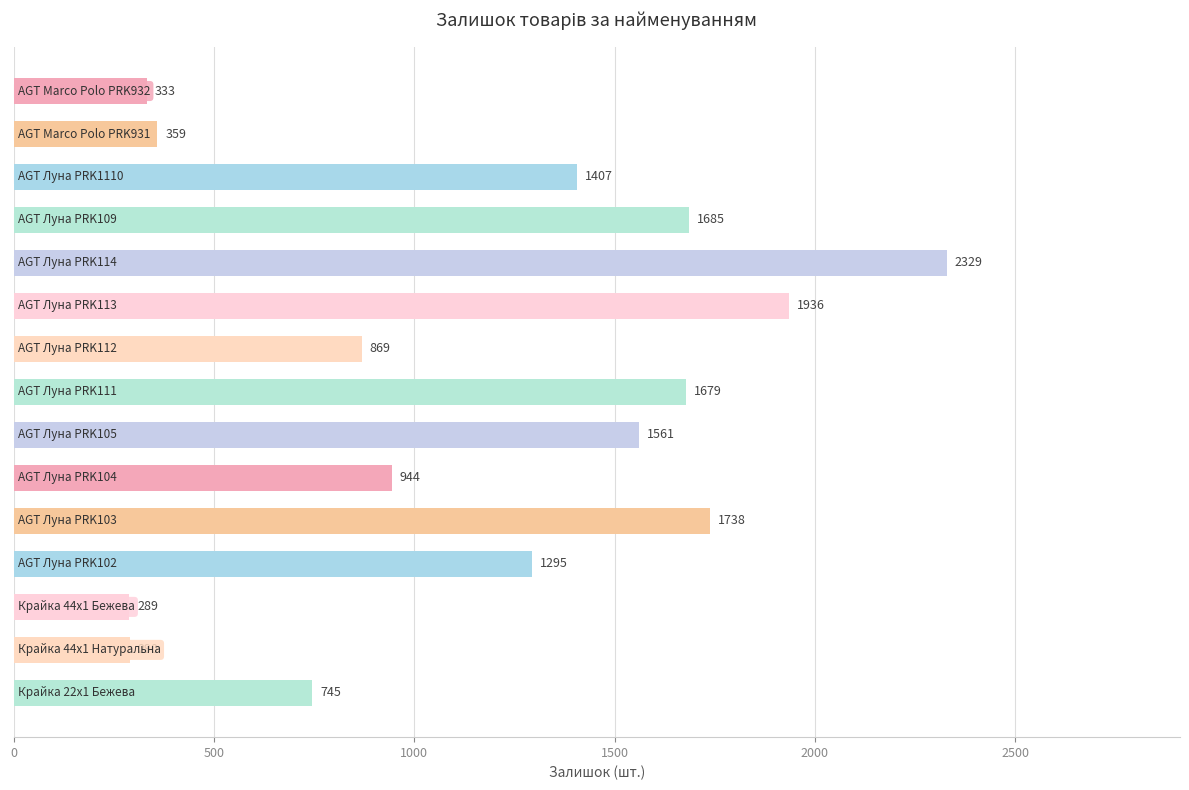

What is the value of the 13th bar from the top?

289